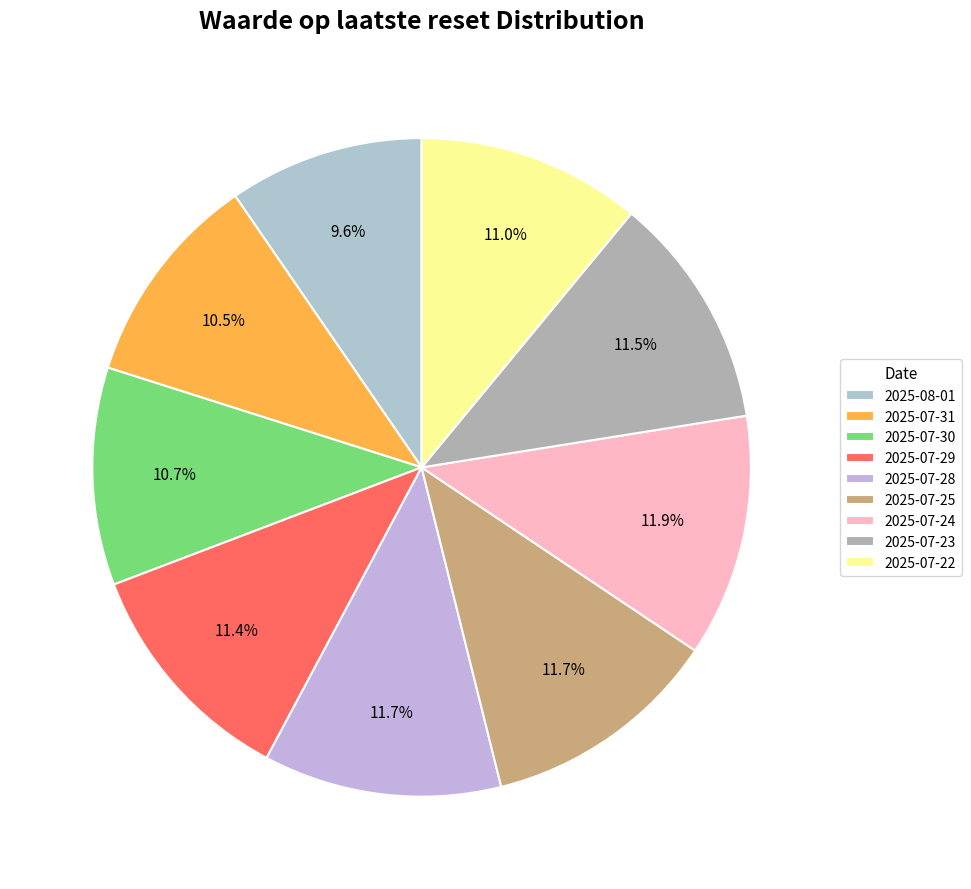

Which slice is the largest?

2025-07-24